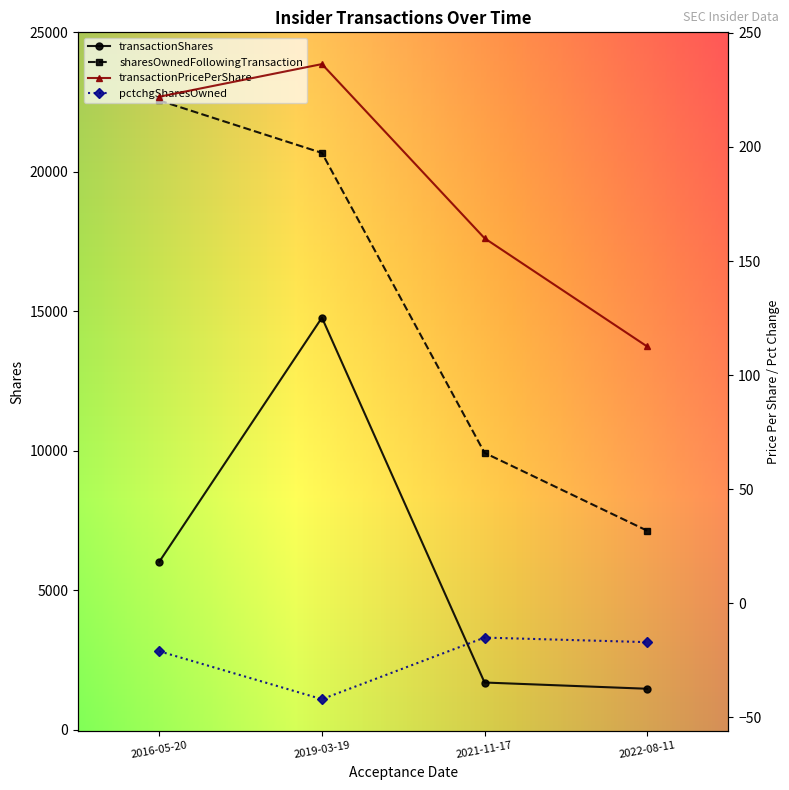

At which label does sharesOwnedFollowingTransaction reach its peak?

2016-05-20